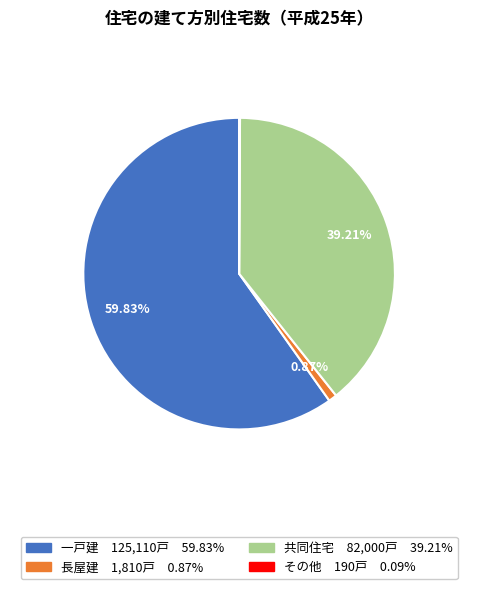

Which slice is the largest?

一戸建